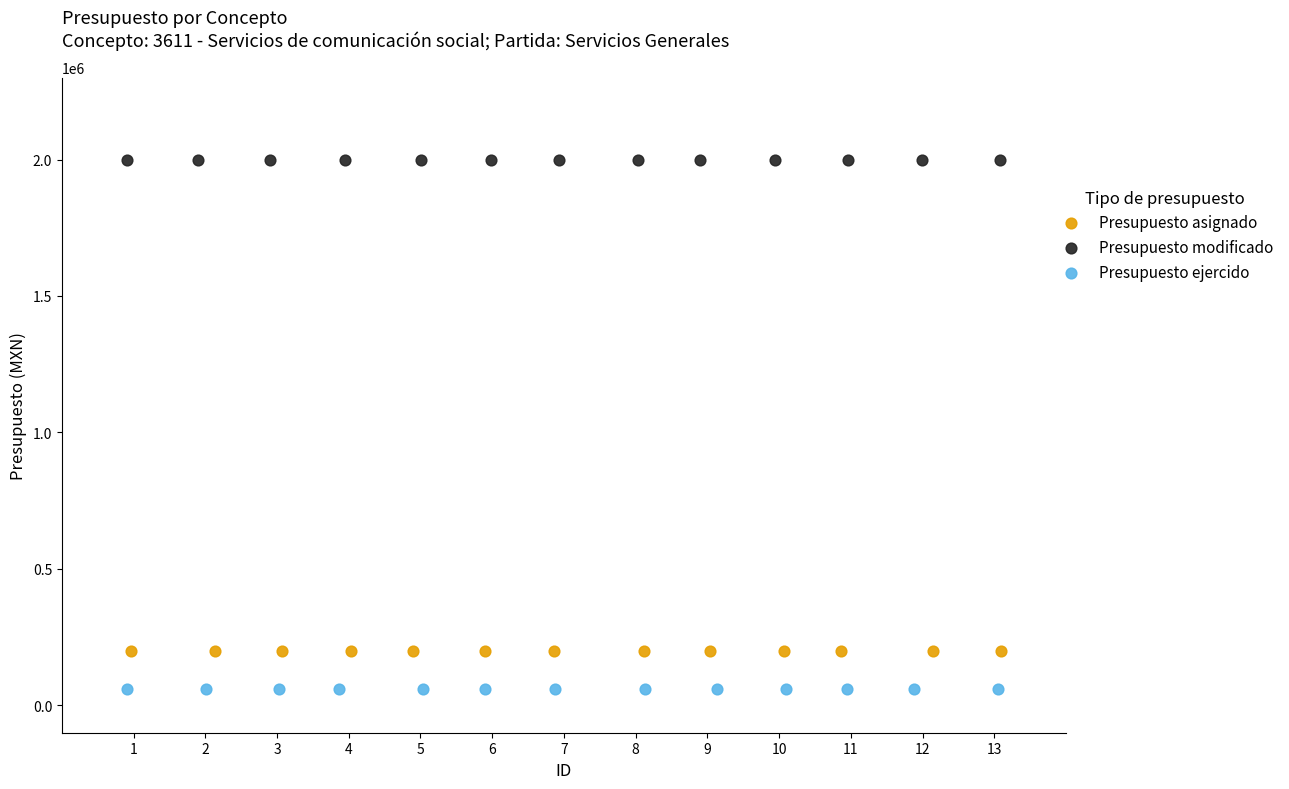

Which series contains the highest Y value?

Presupuesto modificado